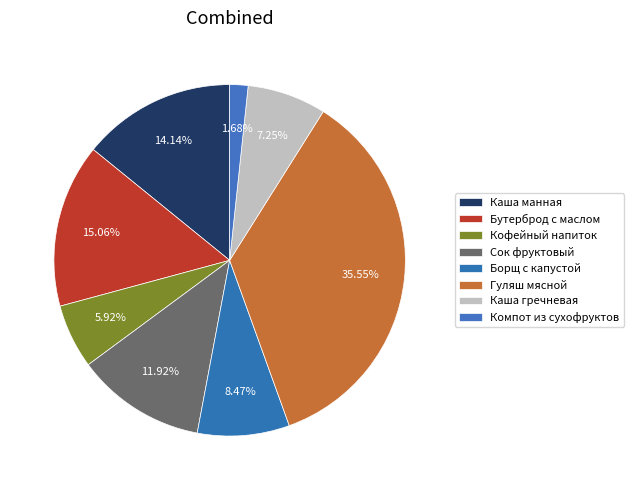

Is it true that Бутерброд с маслом is 1% of the pie?

False